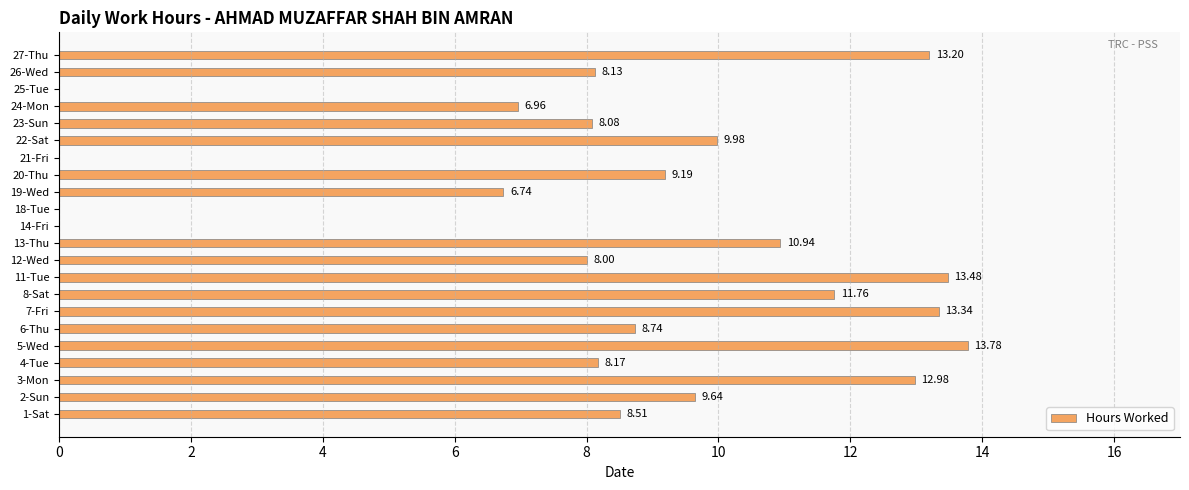

What is the sum of the values at 26-Wed and 2-Sun?

17.8